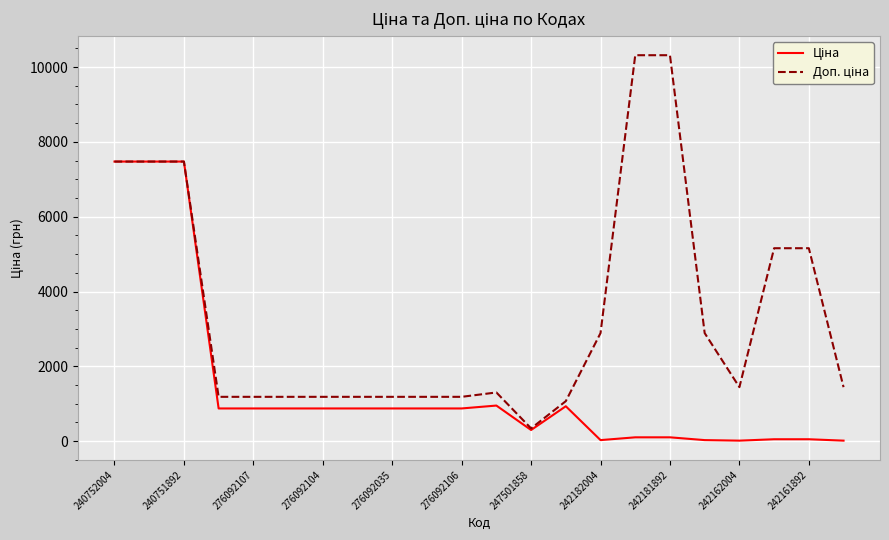

What is the total value across all series at 247501858?

640.8